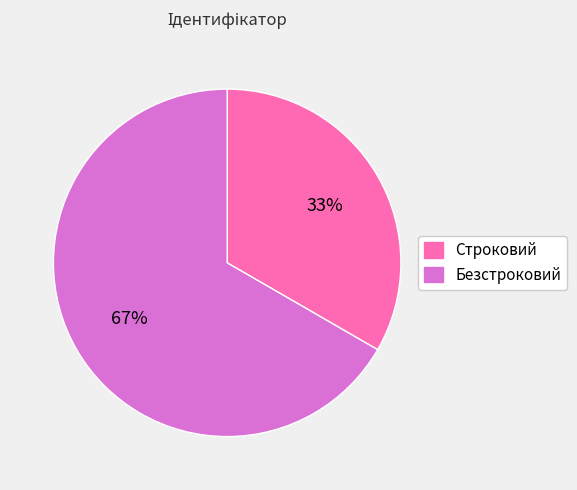

To the nearest percent, what portion does Строковий represent?

33%